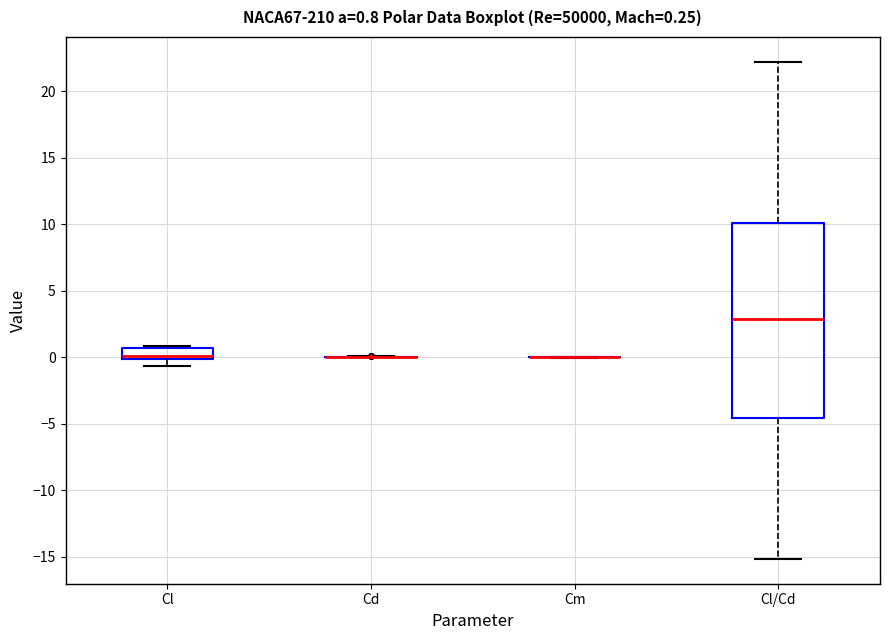

Comparing the boxes themselves (not the whiskers), which one is the tallest?

Cl/Cd